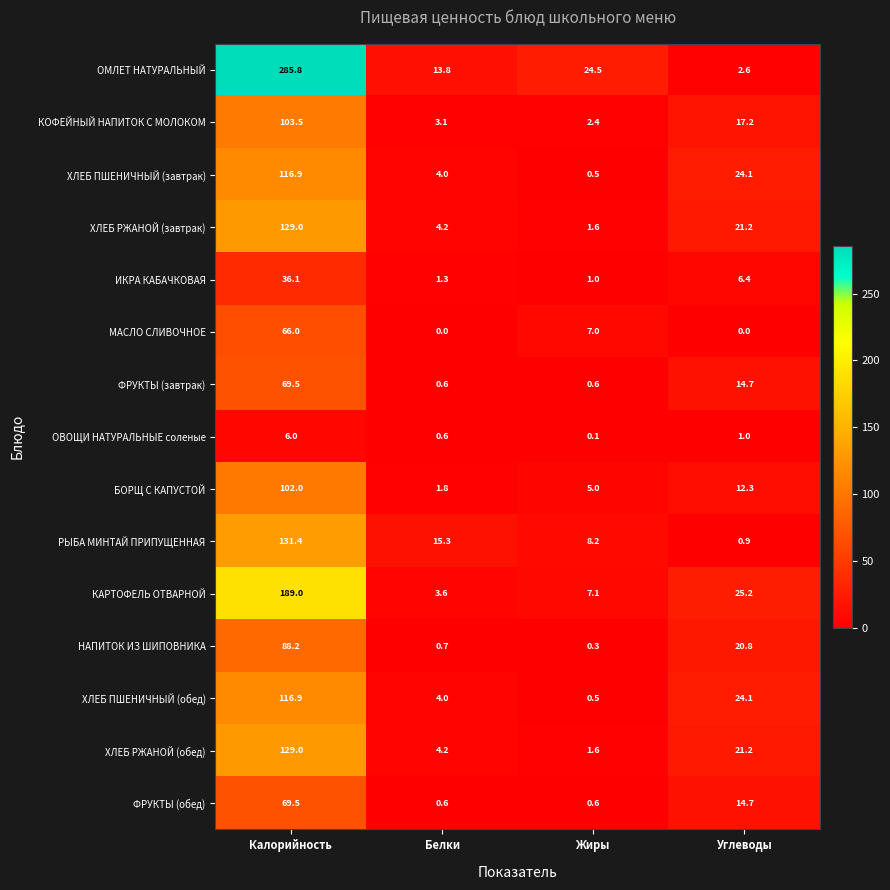

The value of БОРЩ С КАПУСТОЙ at Жиры is 5.0. True or false?

True